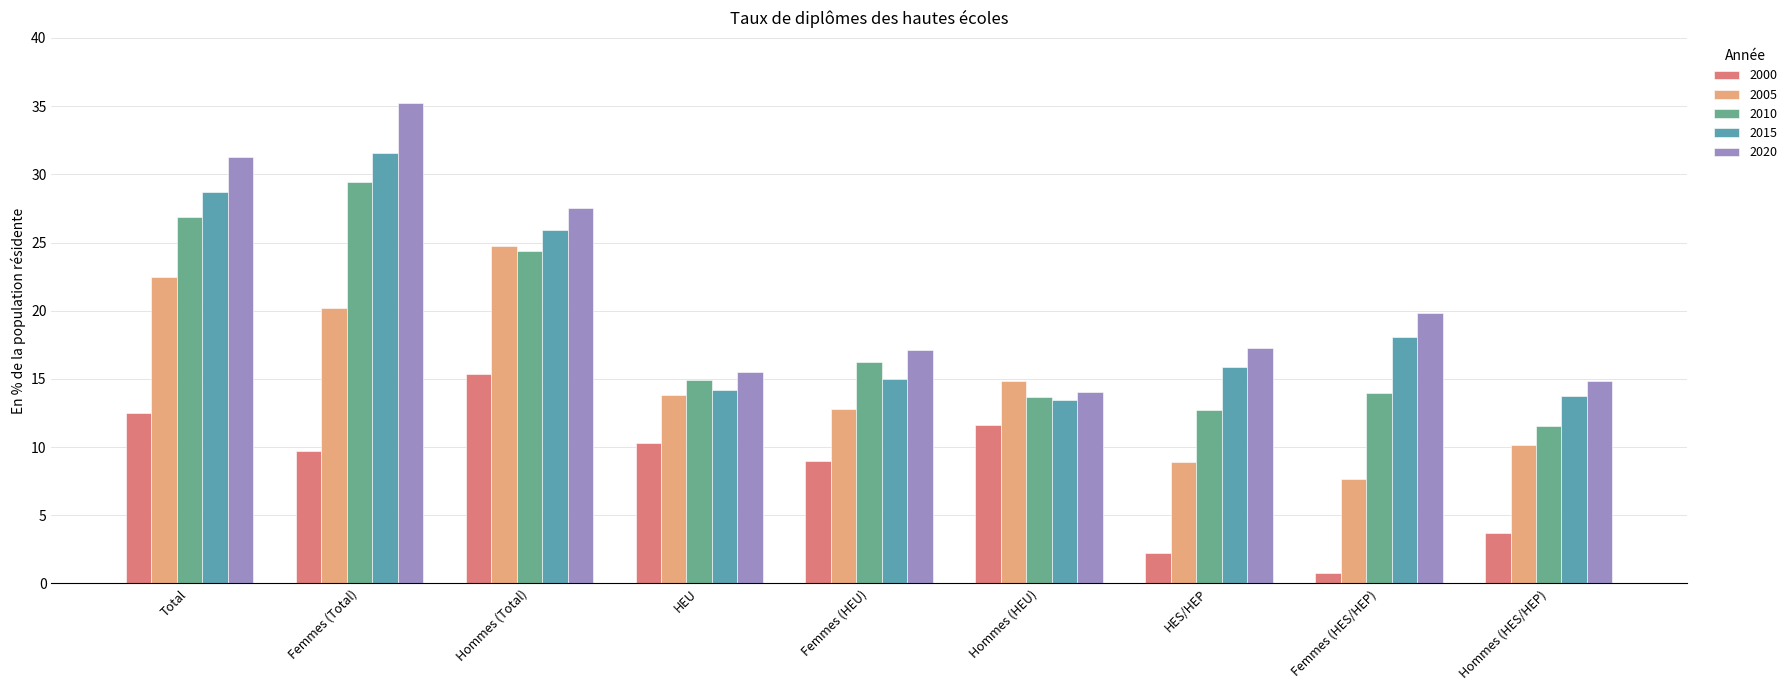

Which series has the widest spread of values?

2020